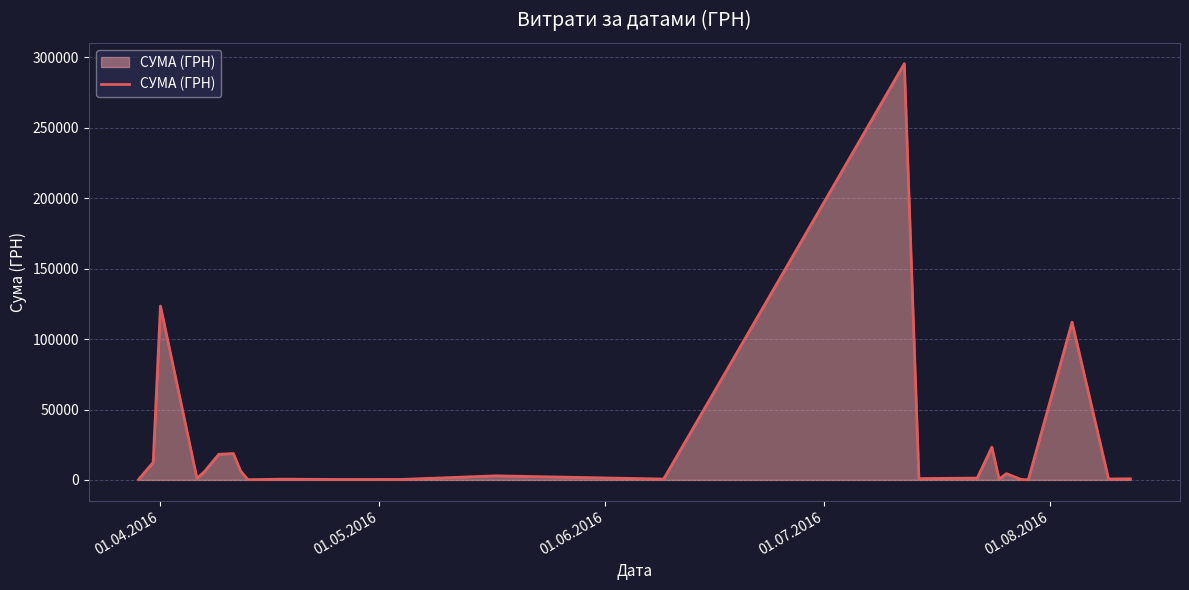

True or false: there are more than 1 points higher than both neighbors.

True